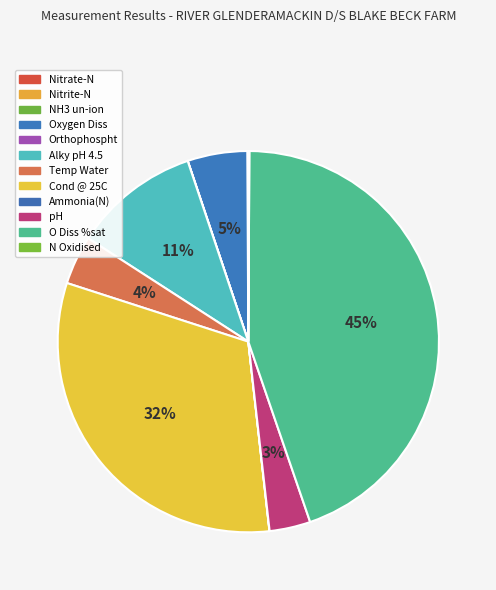

Count the number of slices in the pie.

12